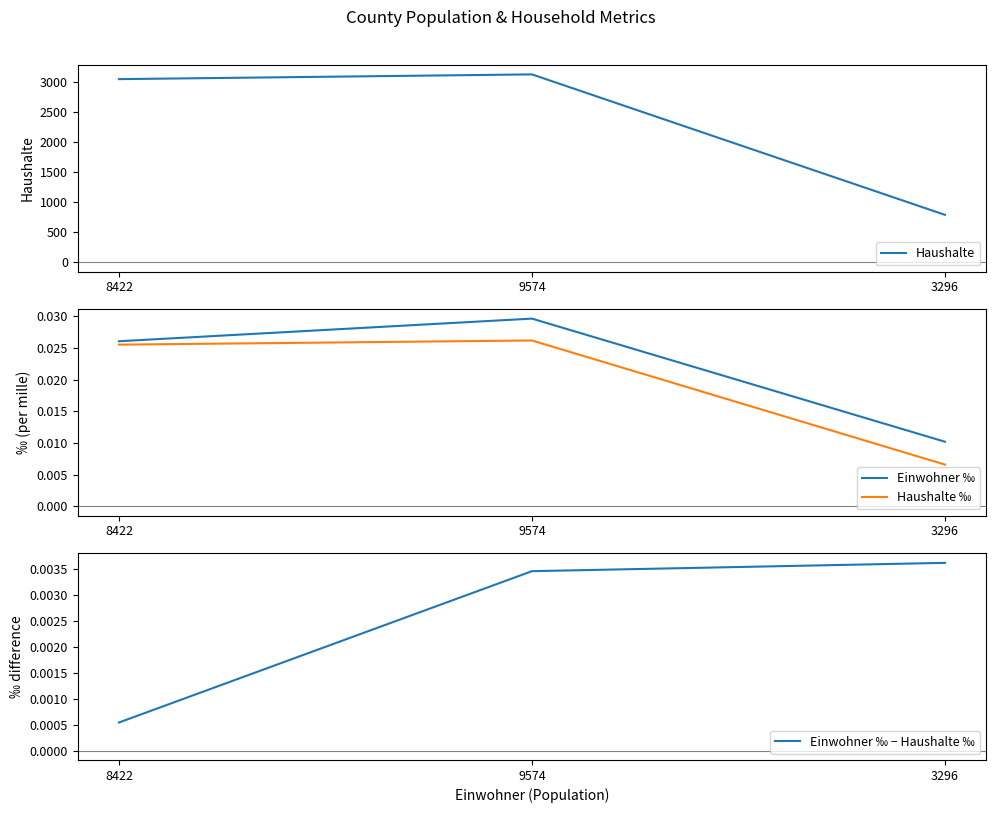

What is the label of the 3rd point from the left?

3296